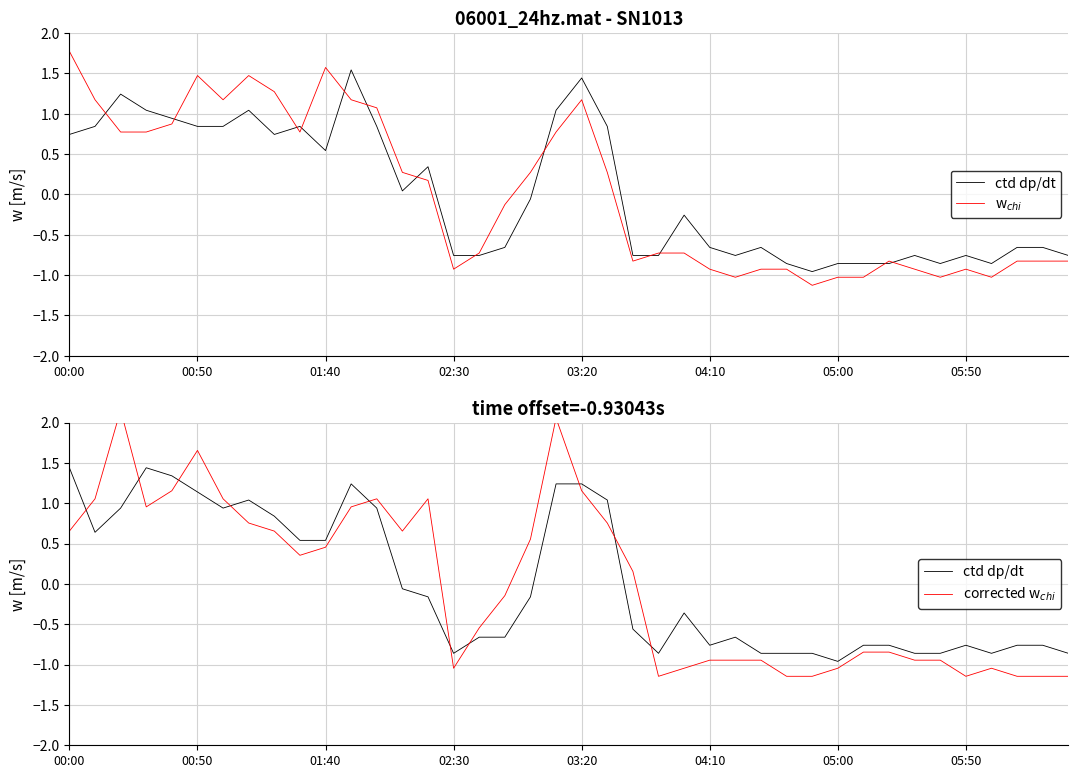

Where is ctd dp/dt nearest to the value 0?

13